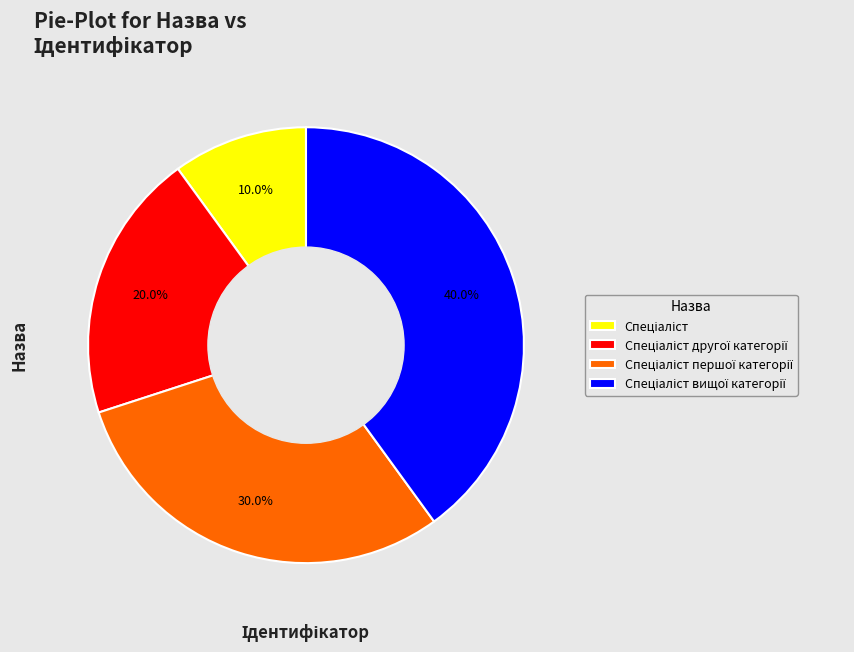

Is there a majority slice in this chart?

No